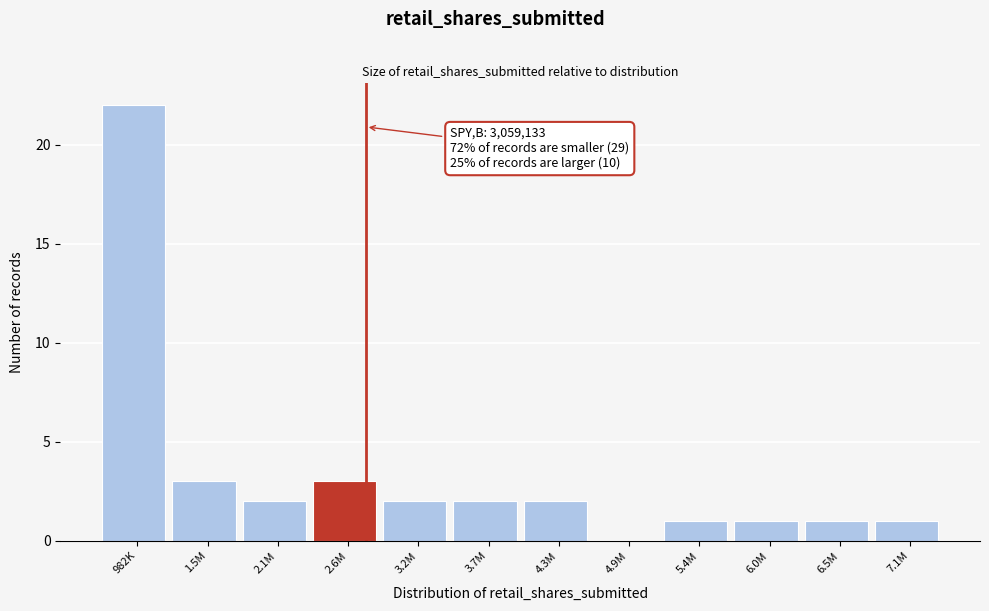

Reading left to right, list all the values displayed in this chart.

982K=22	1.5M=3	2.1M=2	2.6M=3	3.2M=2	3.7M=2	4.3M=2	4.9M=0	5.4M=1	6.0M=1	6.5M=1	7.1M=1